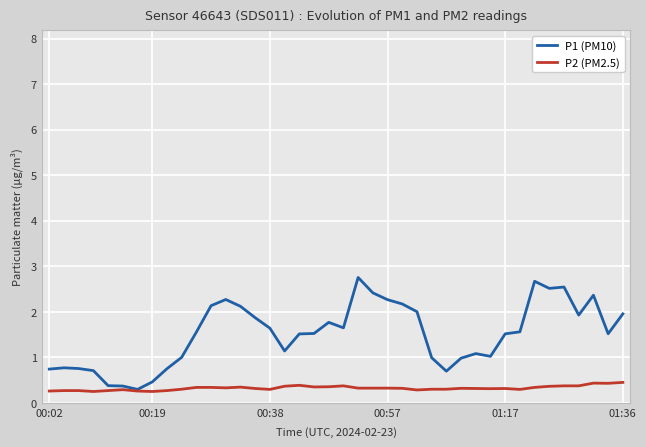

List the series in order of their peak value, lowest first.

P2 (PM2.5), P1 (PM10)